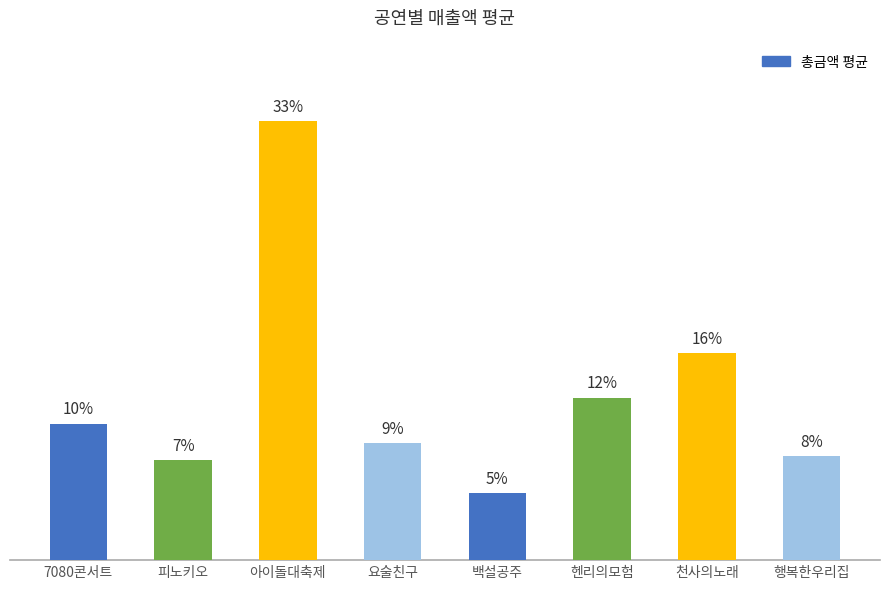

Are the bars horizontal?

No